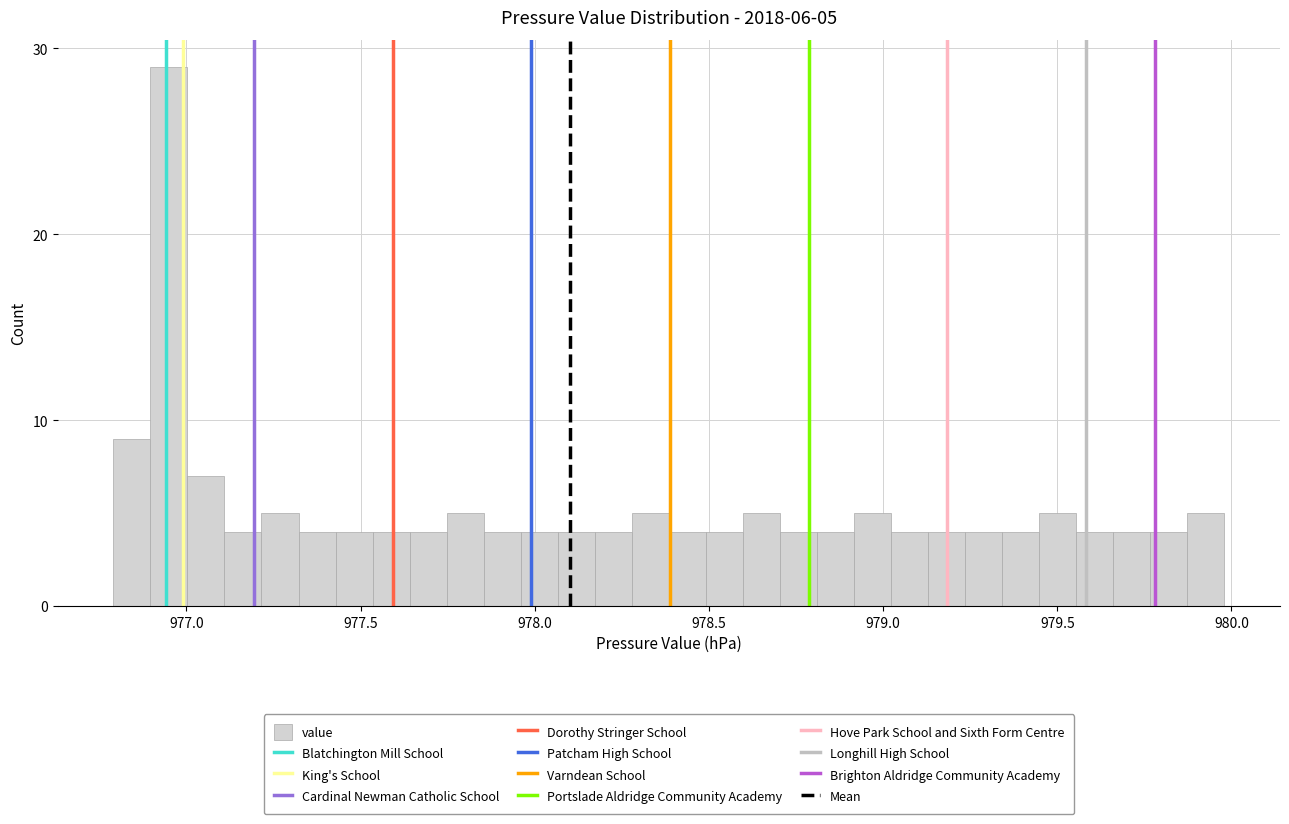

Around what value on the x-axis is the tallest bar? Give the approximate position of its centre, as read against the axis.

976.95